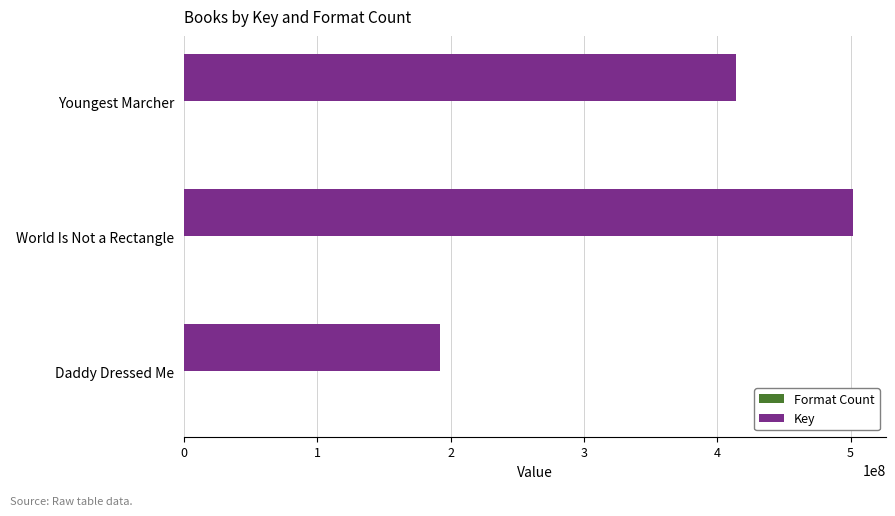

How many distinct data groups are displayed?

2